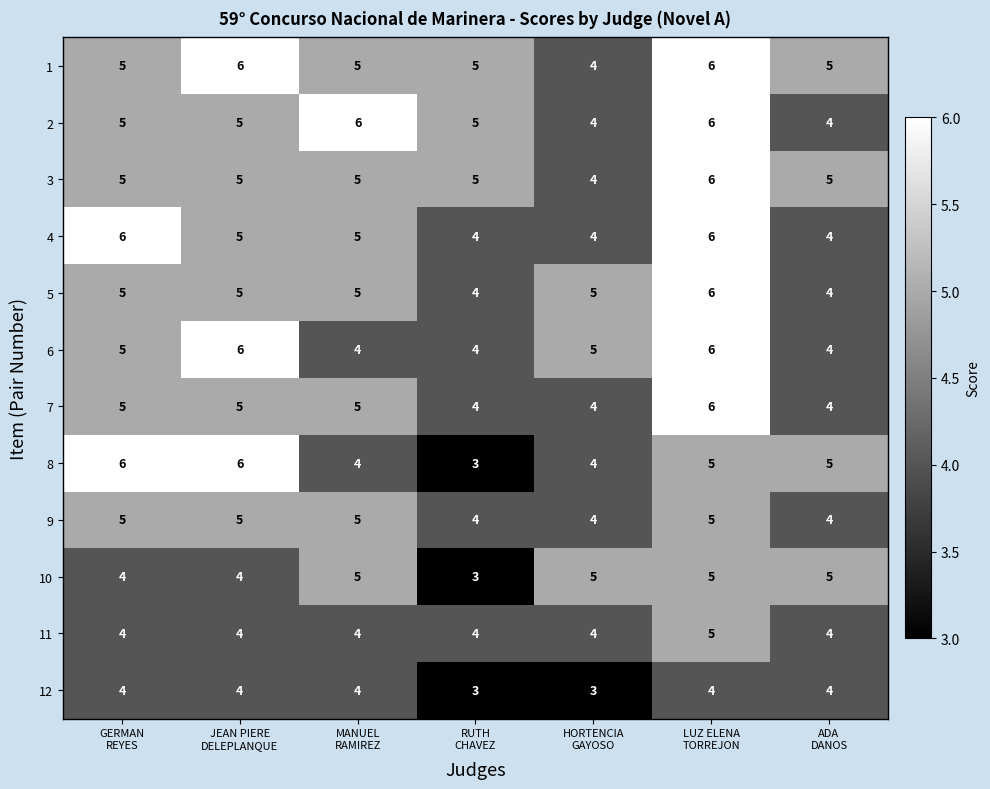

Which series has the largest range (max minus min)?

8